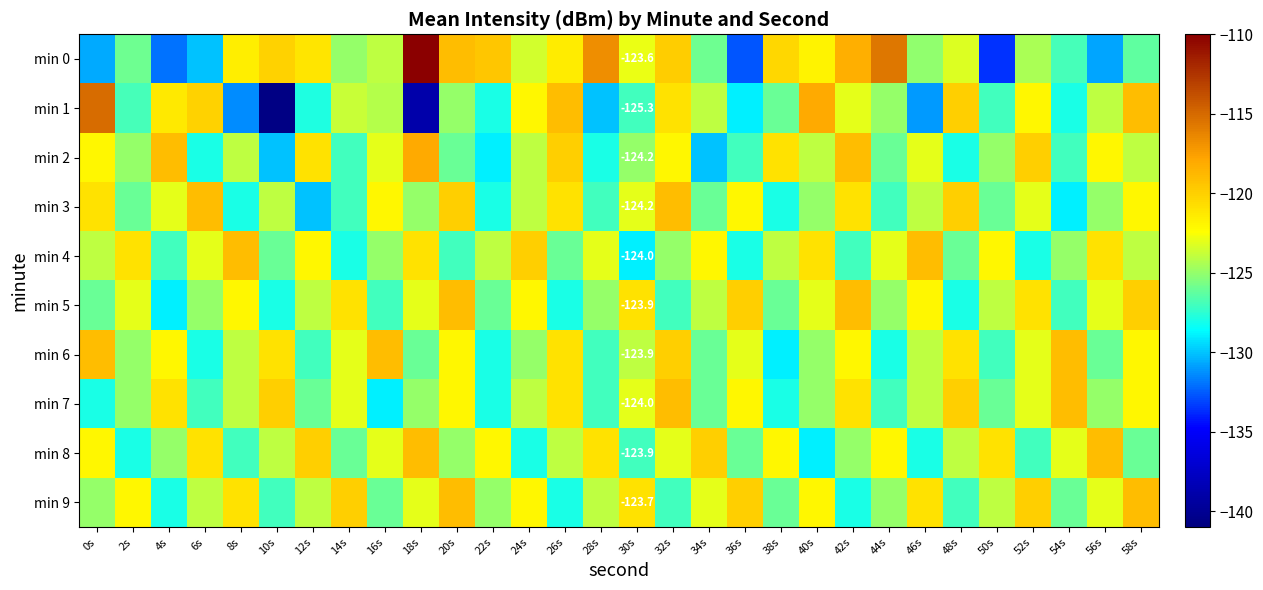

The min 6 series shows -193.1 at 18s. True or false?

False